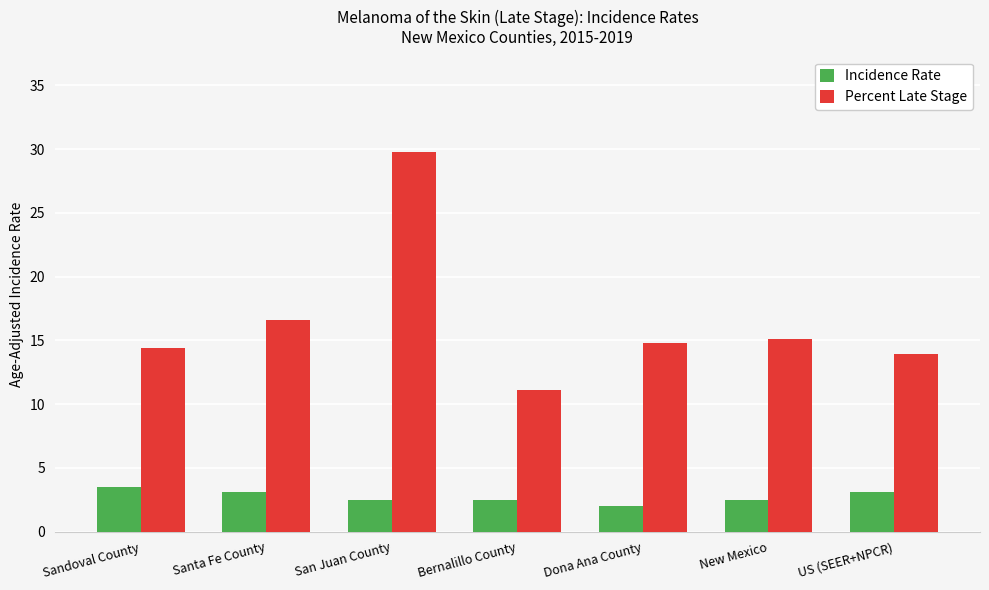

What is the label of the 2nd bar from the left?

Santa Fe County